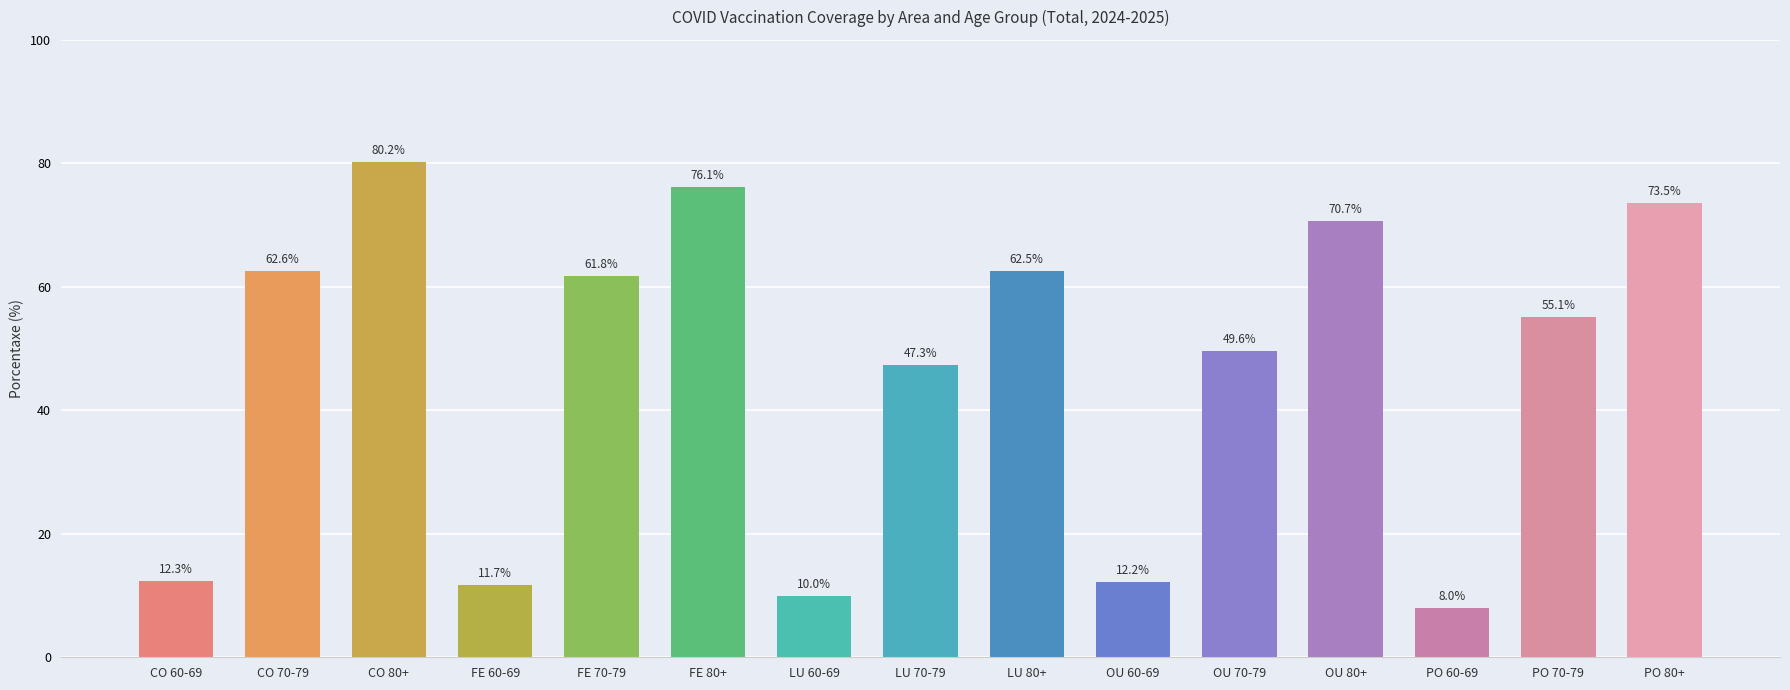

Is it true that the value at CO 70-79 is 62.6?

True